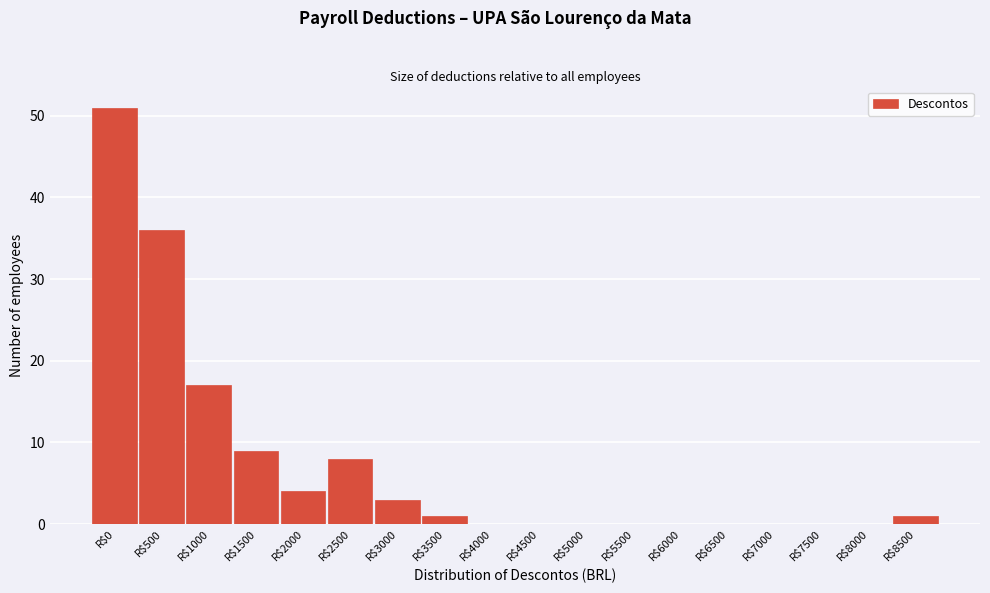

The chart shows a value of -21 at R$4000. True or false?

False